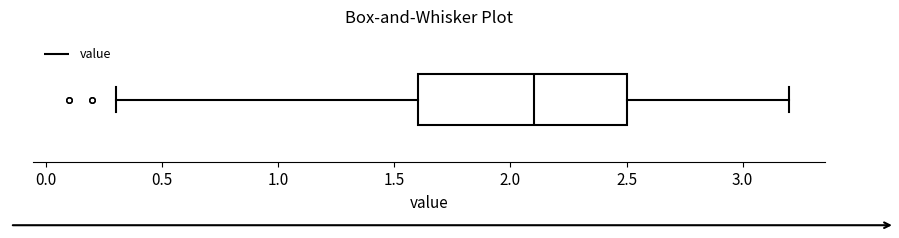

Transcribe this box plot: give where the median line is, the range the box spans, and where the two whiskers end, as read against the x-axis. The values are not printed on the chart, so give them approximately, as read against the axis.

median 2.1, box 1.6 to 2.5, whiskers 0.3 to 3.2